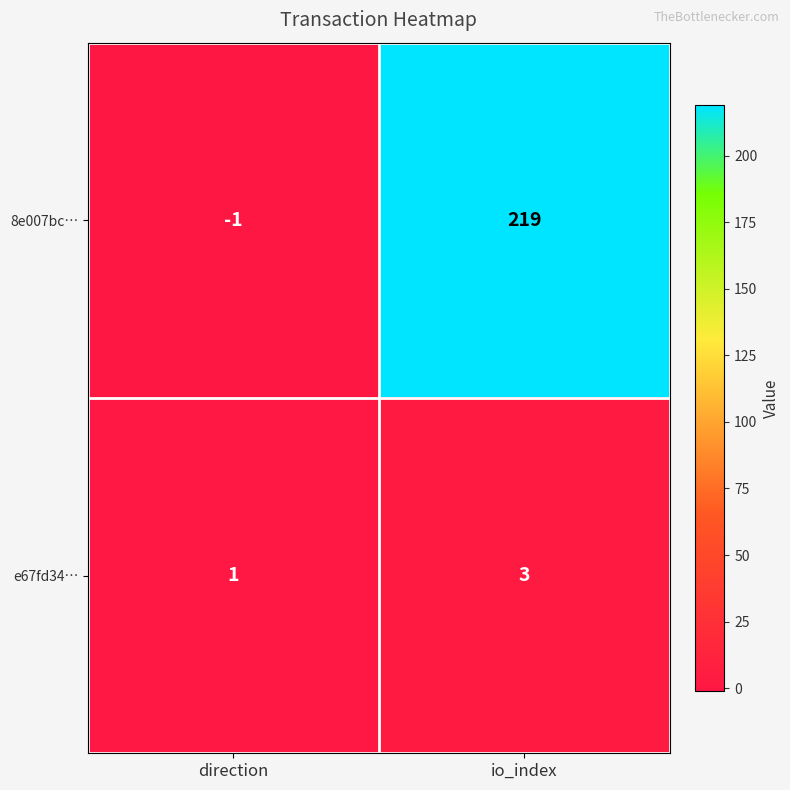

What is the approximate value of 8e007bc… at io_index?

219